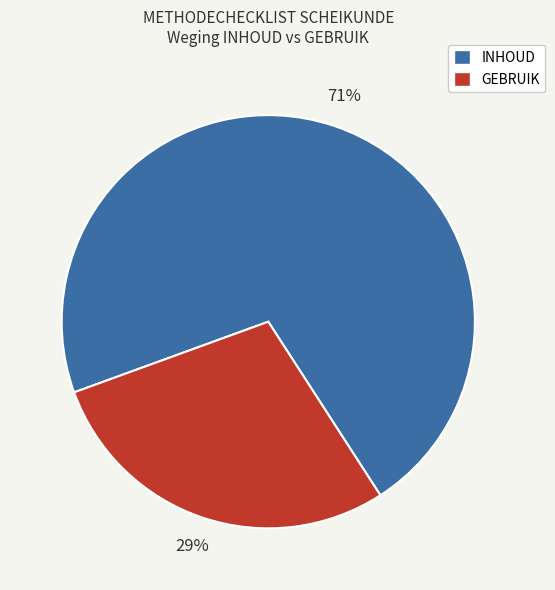

Does any single category account for the majority?

Yes